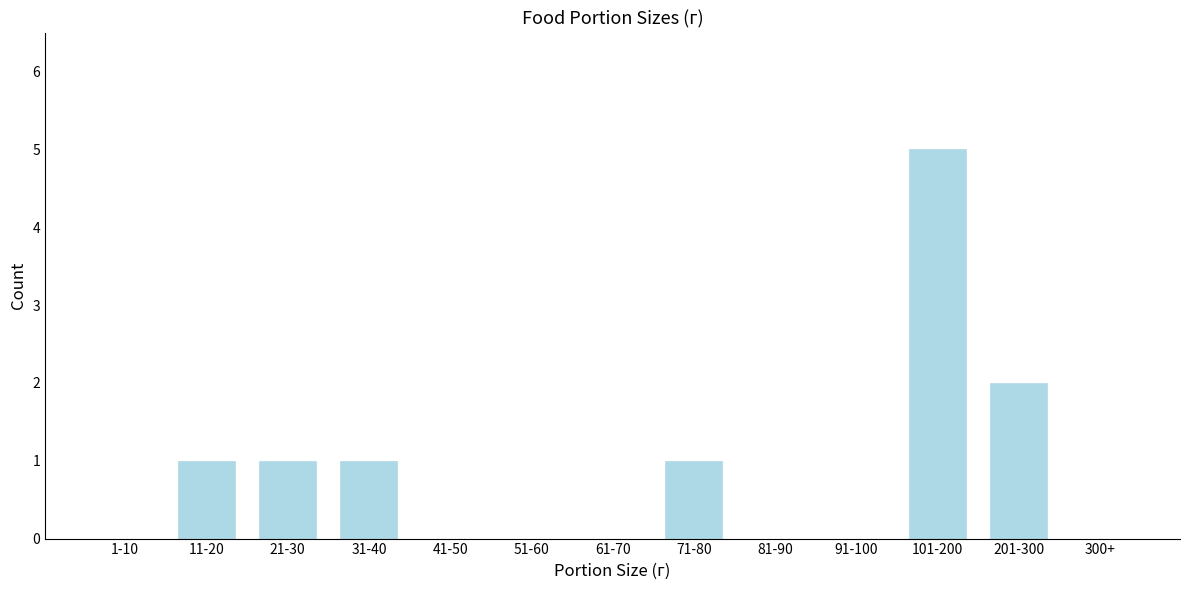

Reading left to right, transcribe all the data shown in this chart.

1-10=0	11-20=1	21-30=1	31-40=1	41-50=0	51-60=0	61-70=0	71-80=1	81-90=0	91-100=0	101-200=5	201-300=2	300+=0